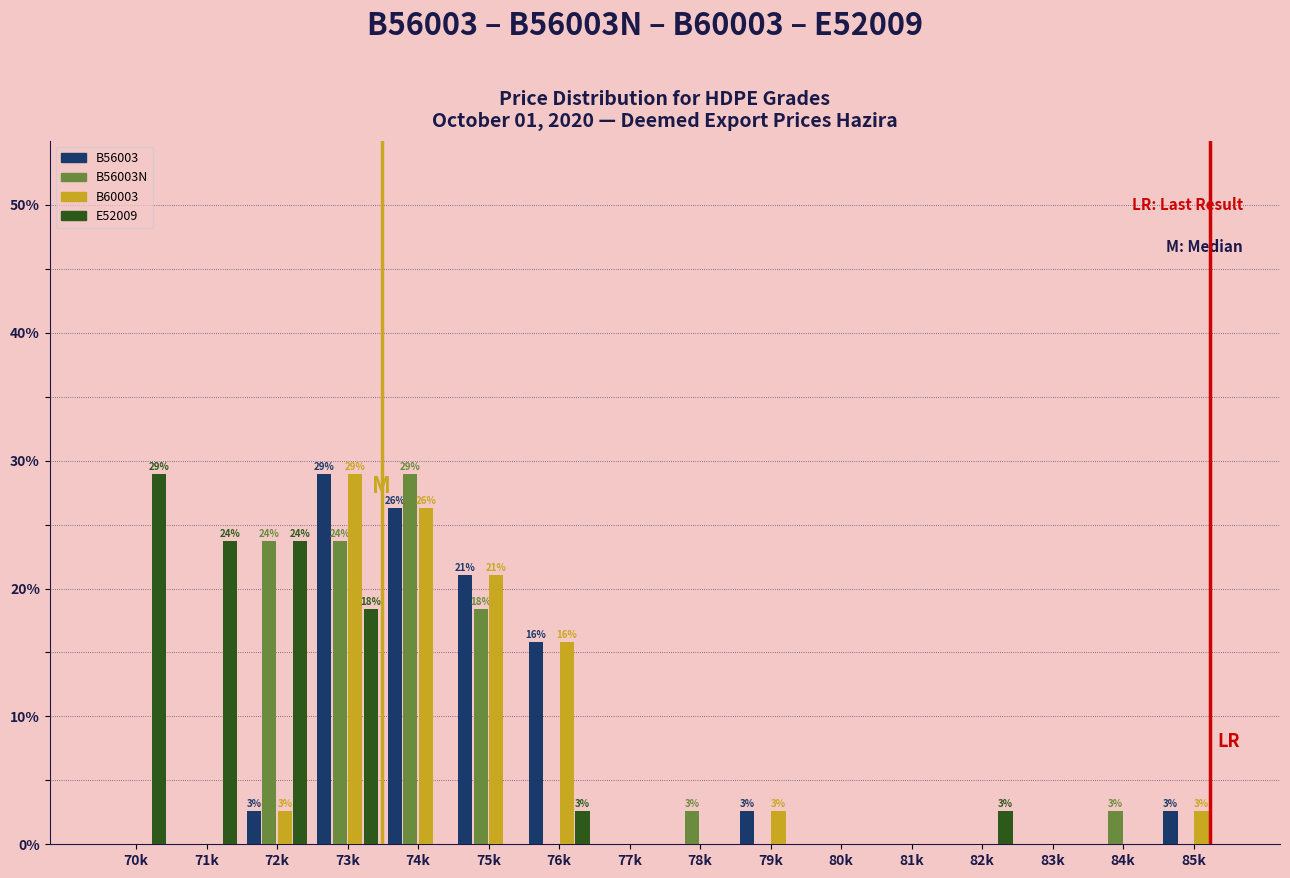

What is the sum of the B56003N values at 78k and 82k?

2.6